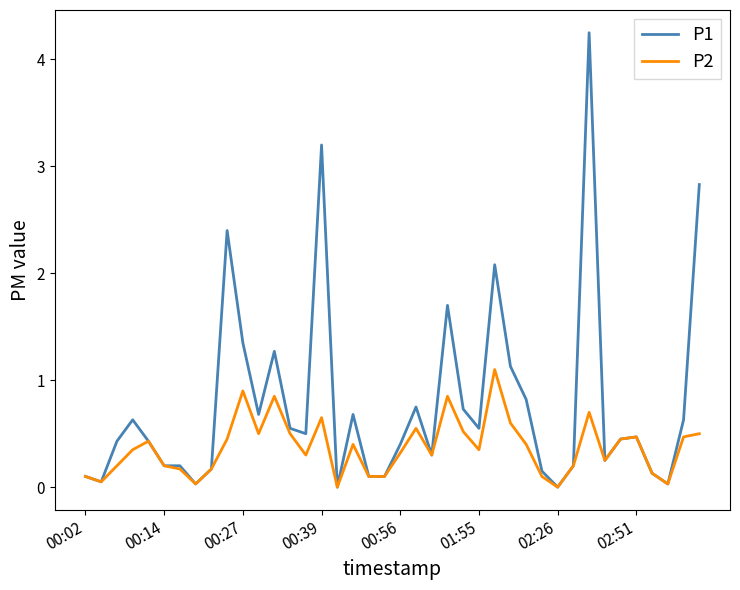

Which series has the largest total across all categories?

P1